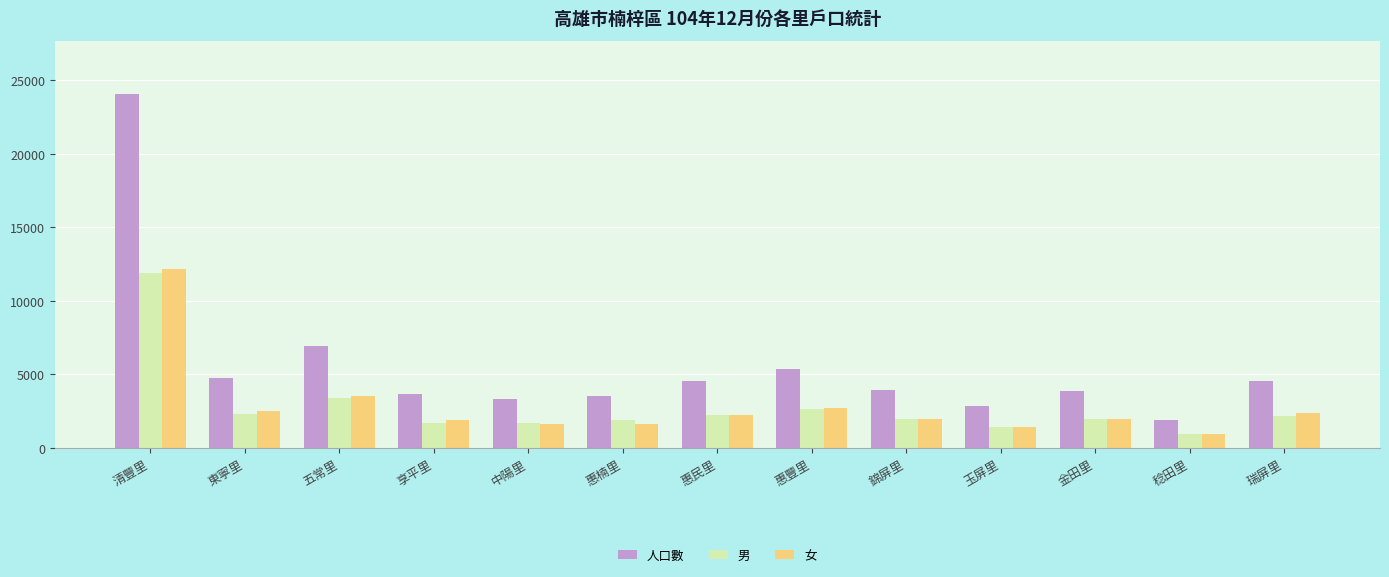

How many categories are shown in the chart?

13